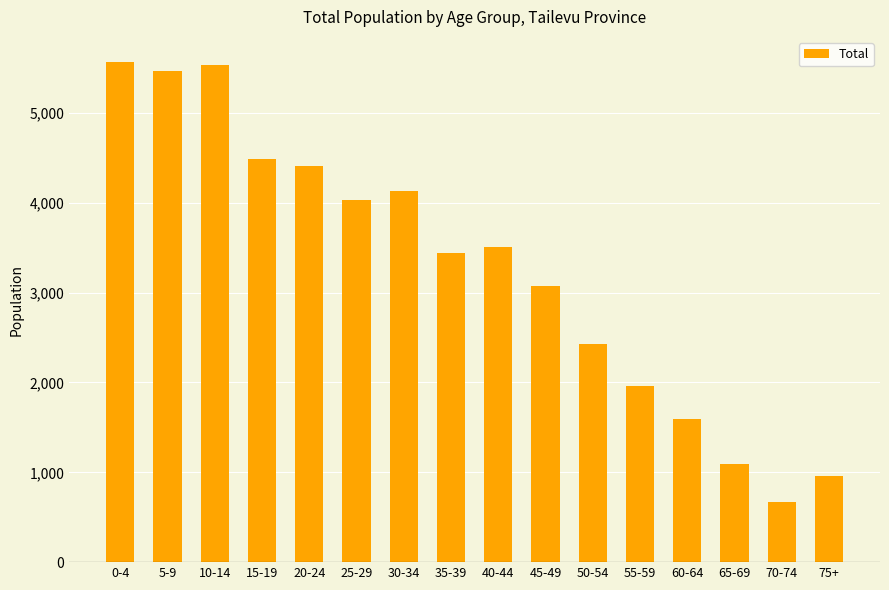

The value at 45-49 is 3072. True or false?

True